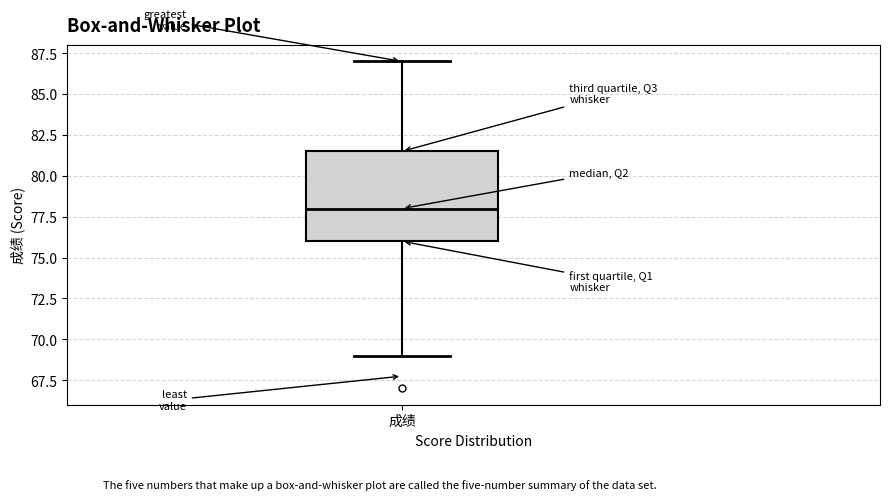

Transcribe this box plot: give where the median line is, the range the box spans, and where the two whiskers end, as read against the y-axis. The values are not printed on the chart, so give them approximately, as read against the axis.

median 78.0, box 76.0 to 81.5, whiskers 69.0 to 87.0